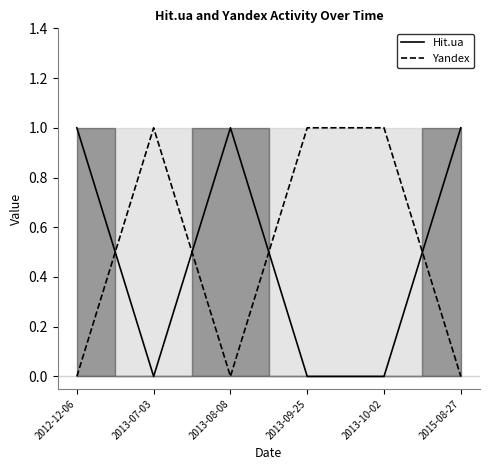

At which category is the sum across all series the highest?

2012-12-06